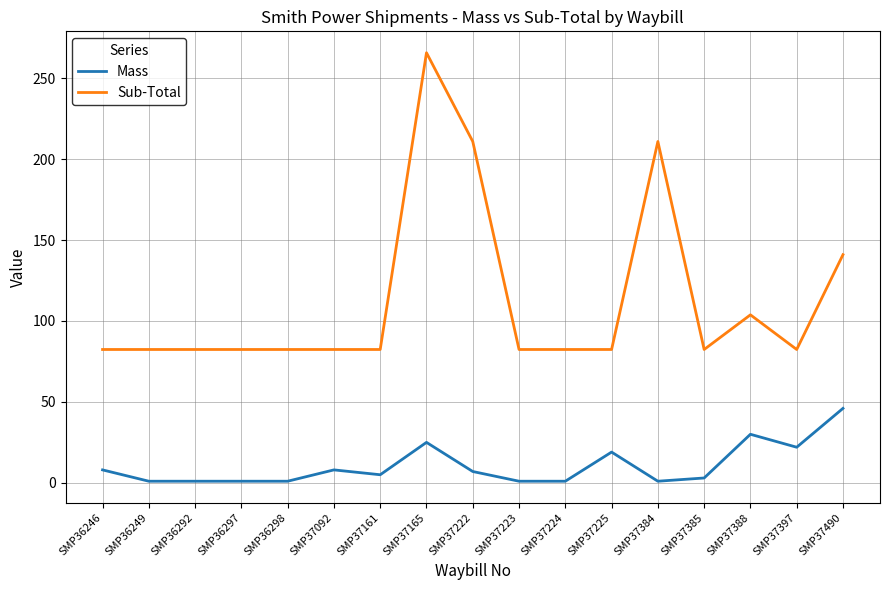

Is it true that Sub-Total equals 23.4 at SMP37161?

False